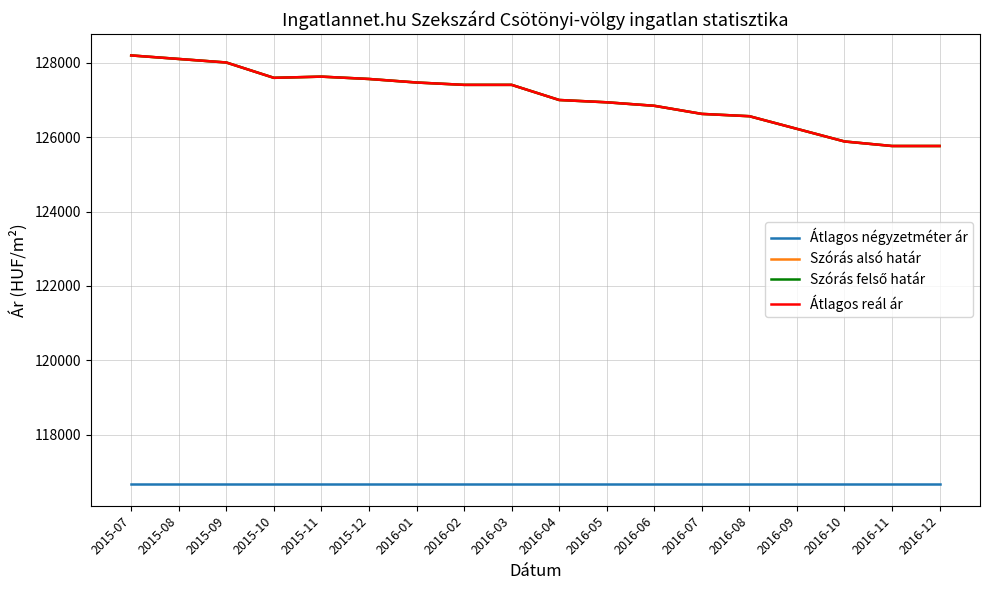

Does the chart have visible grid lines?

Yes